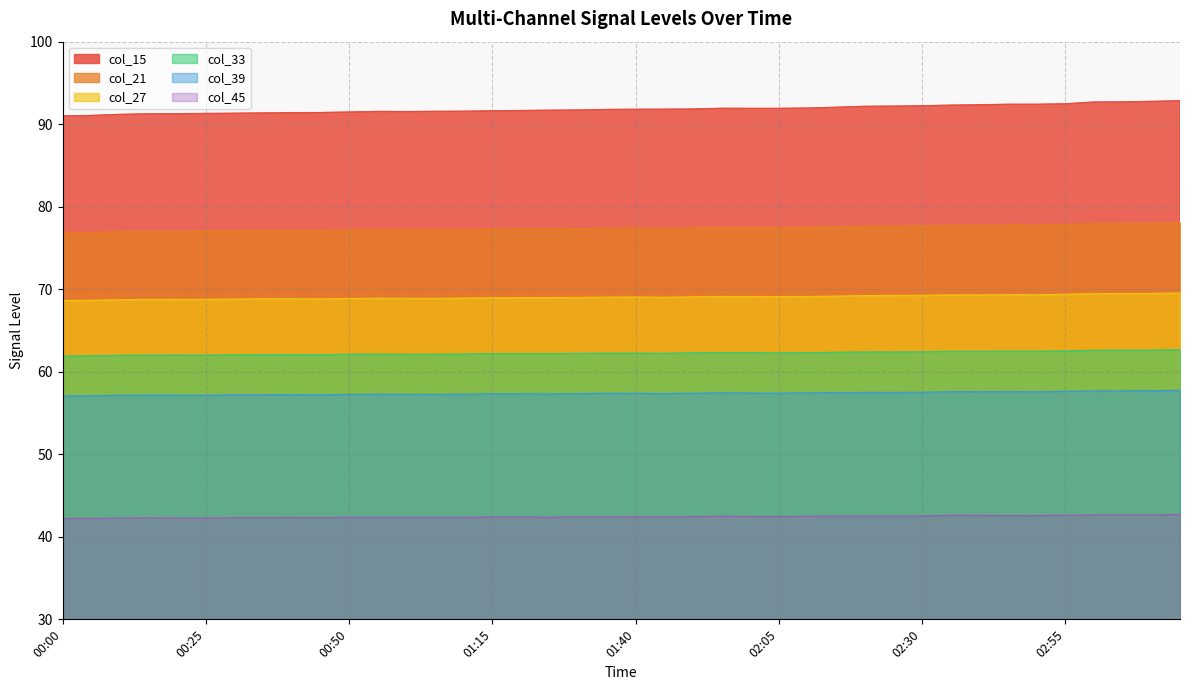

What is the label of the 1st point from the left?

00:00